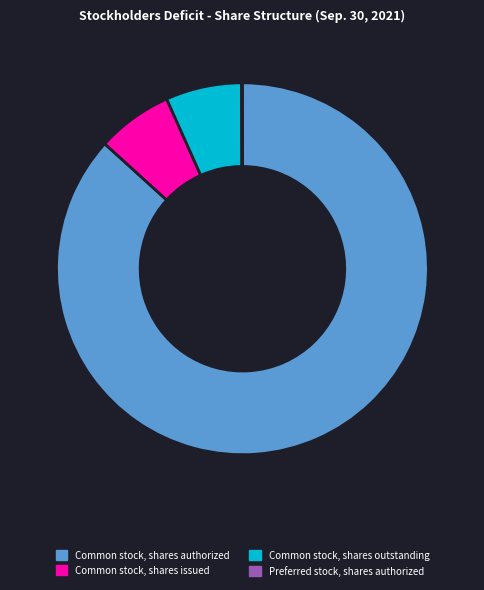

Between Common stock, shares authorized and Common stock, shares issued, which is larger?

Common stock, shares authorized